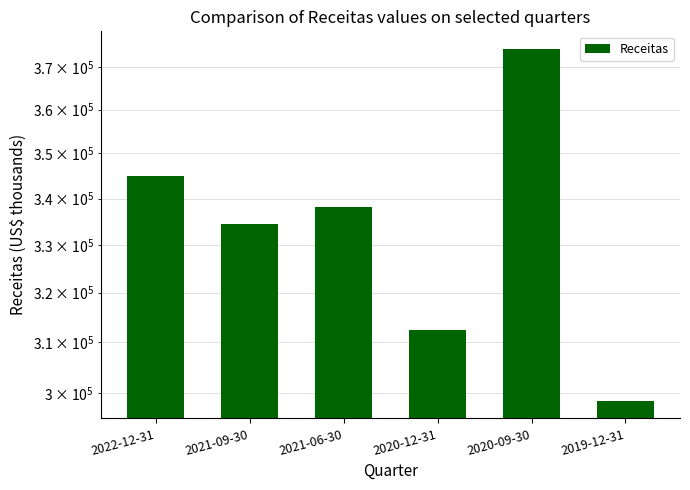

Count the number of data series in this chart.

1